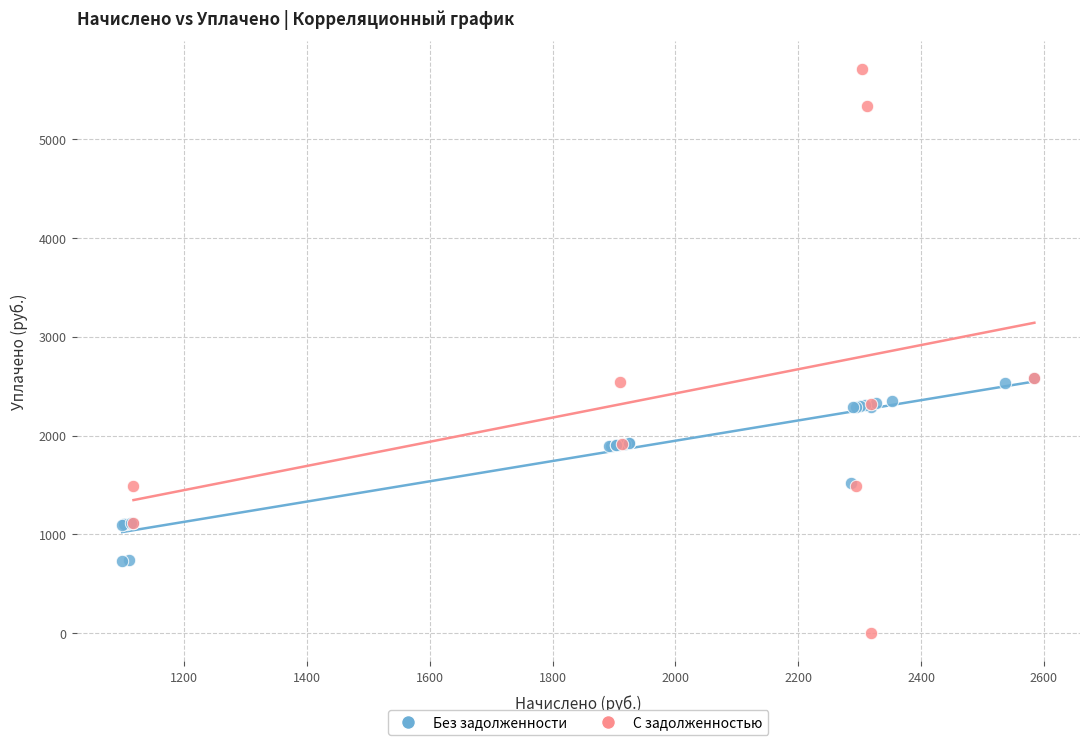

What are all the series names shown in the legend?

Без задолженности, С задолженностью